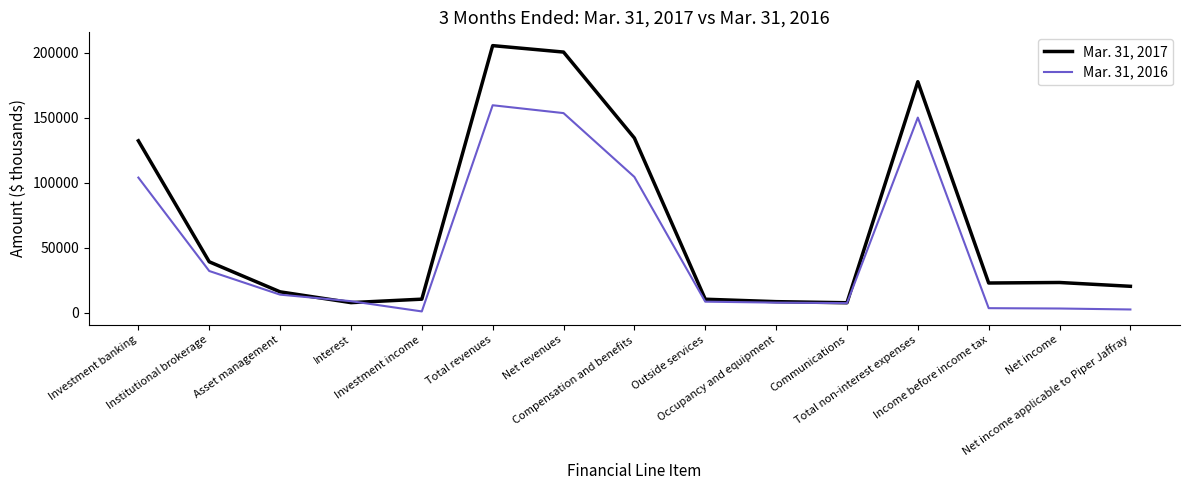

Rank the series by their maximum value, from lowest to highest.

Mar. 31, 2016, Mar. 31, 2017